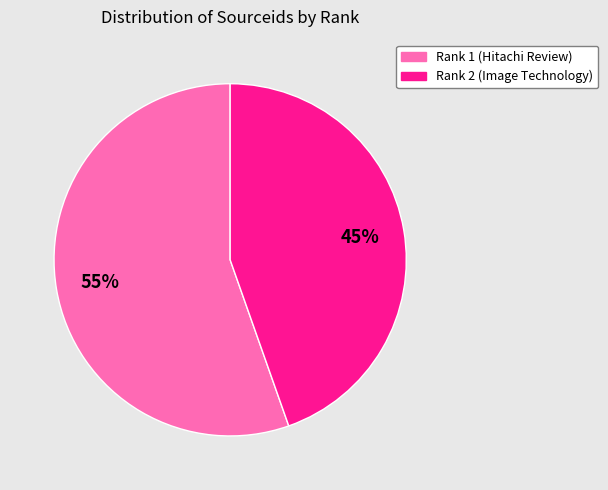

Rank the categories by value from lowest to highest.

Rank 2 (Image Technology), Rank 1 (Hitachi Review)